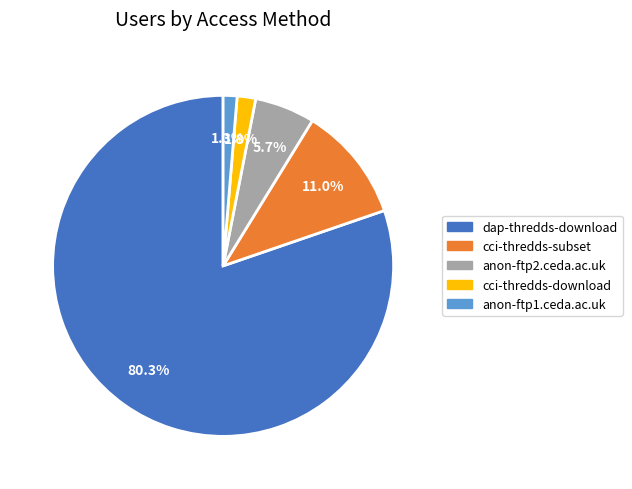

Do cci-thredds-subset and anon-ftp1.ceda.ac.uk together represent more than half of the pie?

No